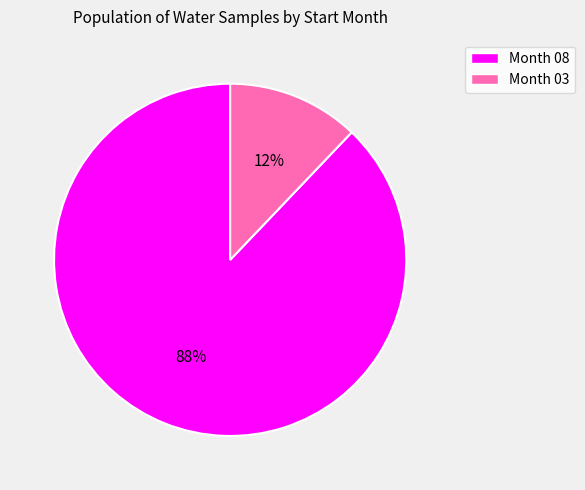

To the nearest percent, what is the average slice percentage?

50%